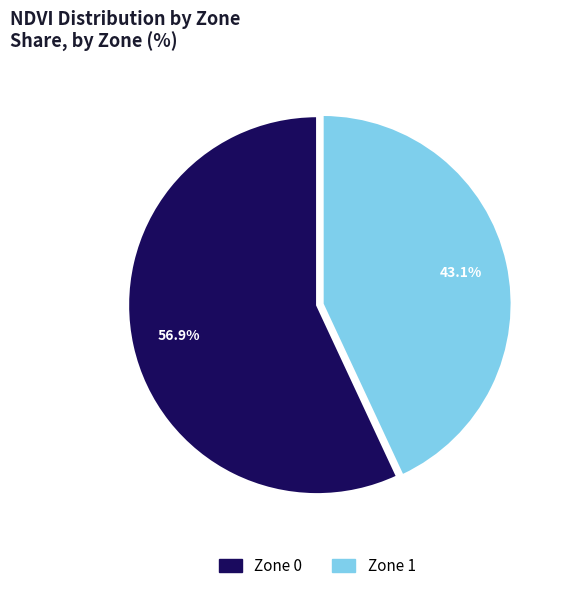

Combined, what portion of the pie is Zone 1 and Zone 0?

100.0%